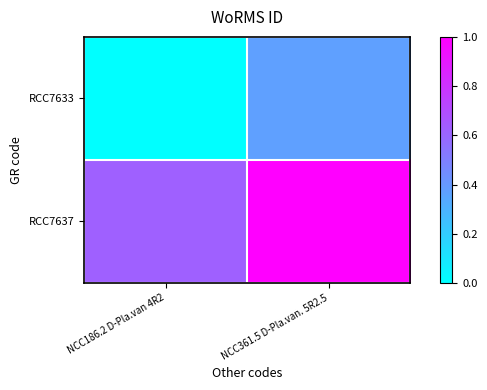

Which has a higher value, NCC361.5 D-Pla.van. 5R2.5 or NCC186.2 D-Pla.van 4R2?

NCC361.5 D-Pla.van. 5R2.5